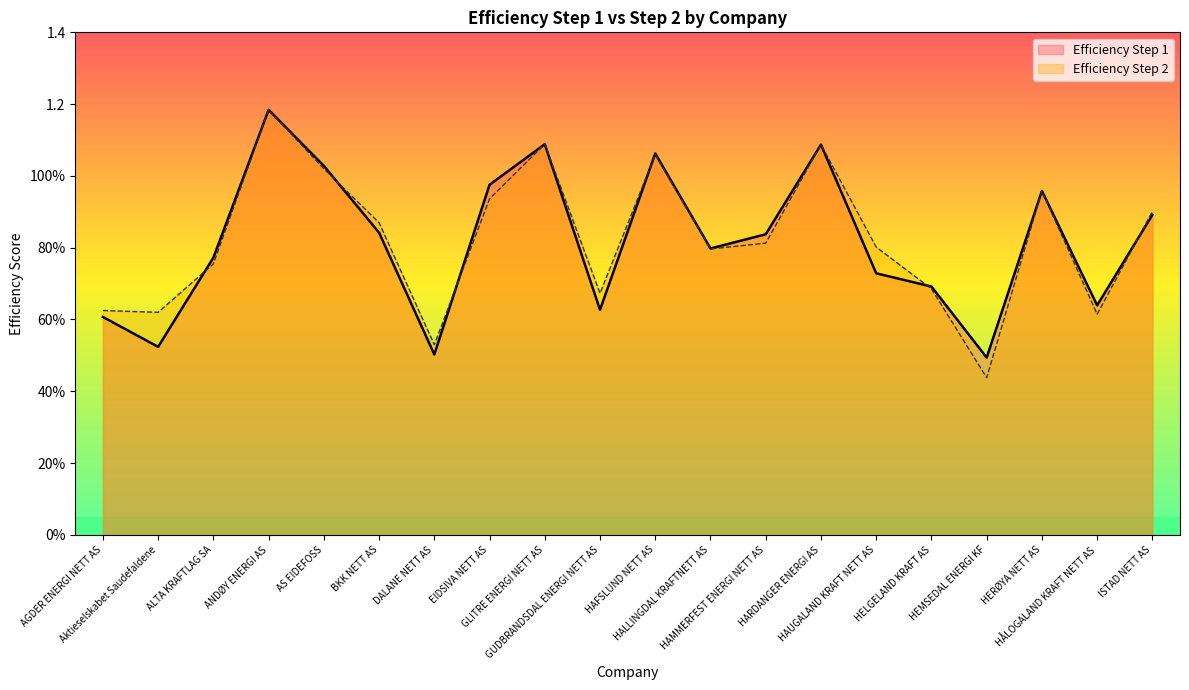

Reading left to right, extract all data points from this chart.

Efficiency Step 1: AGDER ENERGI NETT AS=0.6	Aktieselskabet Saudefaldene=0.5	ALTA KRAFTLAG SA=0.8	ANDØY ENERGI AS=1.2	AS EIDEFOSS=1.0	BKK NETT AS=0.8	DALANE NETT AS=0.5	EIDSIVA NETT AS=1.0	GLITRE ENERGI NETT AS=1.1	GUDBRANDSDAL ENERGI NETT AS=0.6	HAFSLUND NETT AS=1.1	HALLINGDAL KRAFTNETT AS=0.8	HAMMERFEST ENERGI NETT AS=0.8	HARDANGER ENERGI AS=1.1	HAUGALAND KRAFT NETT AS=0.7	HELGELAND KRAFT AS=0.7	HEMSEDAL ENERGI KF=0.5	HERØYA NETT AS=1.0	HÅLOGALAND KRAFT NETT AS=0.6	ISTAD NETT AS=0.9
Efficiency Step 2: AGDER ENERGI NETT AS=0.6	Aktieselskabet Saudefaldene=0.6	ALTA KRAFTLAG SA=0.8	ANDØY ENERGI AS=1.2	AS EIDEFOSS=1.0	BKK NETT AS=0.9	DALANE NETT AS=0.5	EIDSIVA NETT AS=0.9	GLITRE ENERGI NETT AS=1.1	GUDBRANDSDAL ENERGI NETT AS=0.7	HAFSLUND NETT AS=1.1	HALLINGDAL KRAFTNETT AS=0.8	HAMMERFEST ENERGI NETT AS=0.8	HARDANGER ENERGI AS=1.1	HAUGALAND KRAFT NETT AS=0.8	HELGELAND KRAFT AS=0.7	HEMSEDAL ENERGI KF=0.4	HERØYA NETT AS=1.0	HÅLOGALAND KRAFT NETT AS=0.6	ISTAD NETT AS=0.9